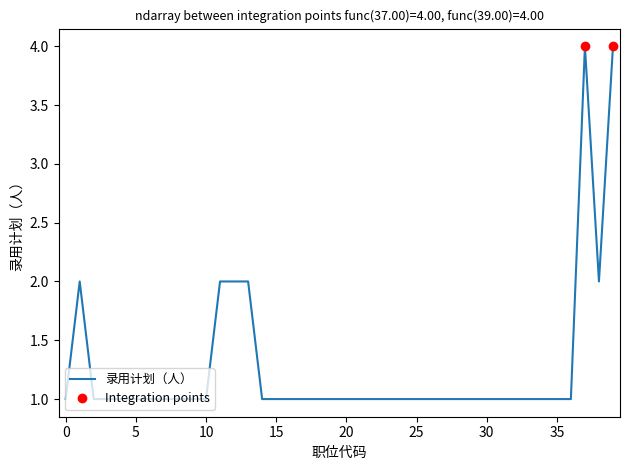

Reading right to left, what are all the values shown in this chart?

4	2	4	1	1	1	1	1	1	1	1	1	1	1	1	1	1	1	1	1	1	1	1	1	1	1	2	2	2	1	1	1	1	1	1	1	1	1	2	1